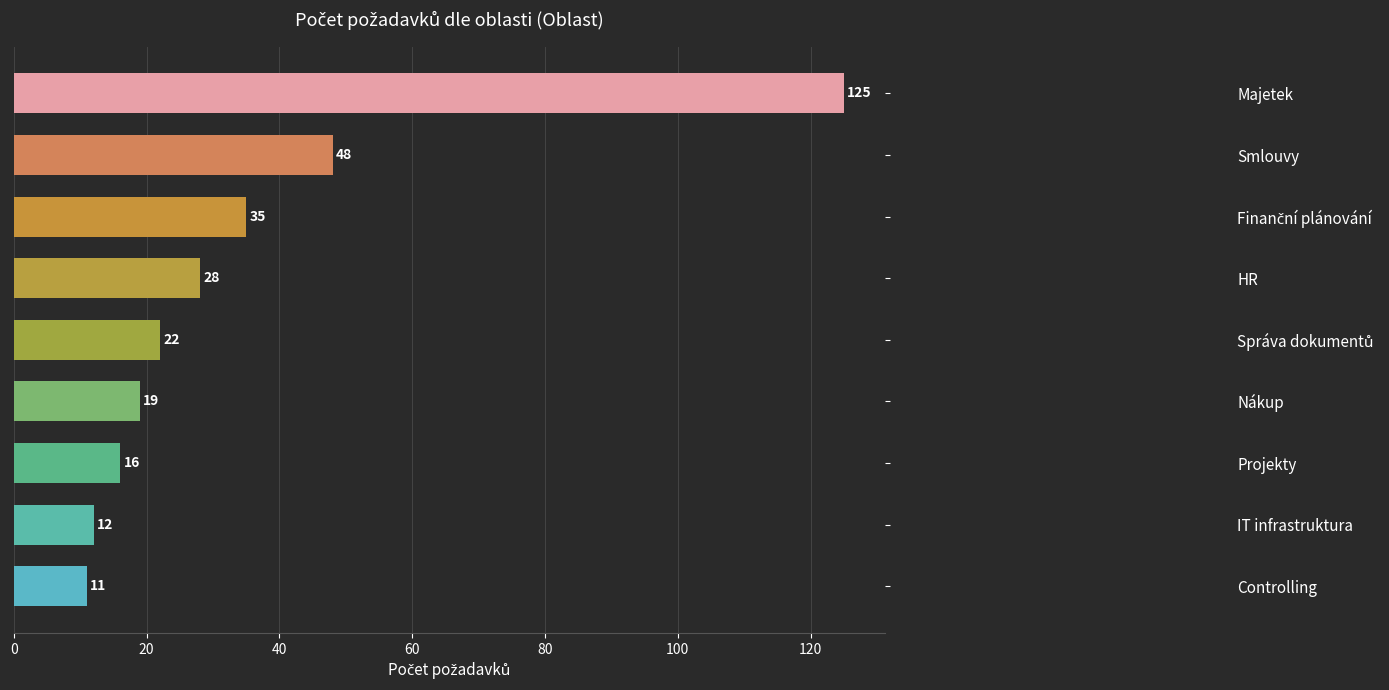

Where is the data nearest to the value 68?

Smlouvy